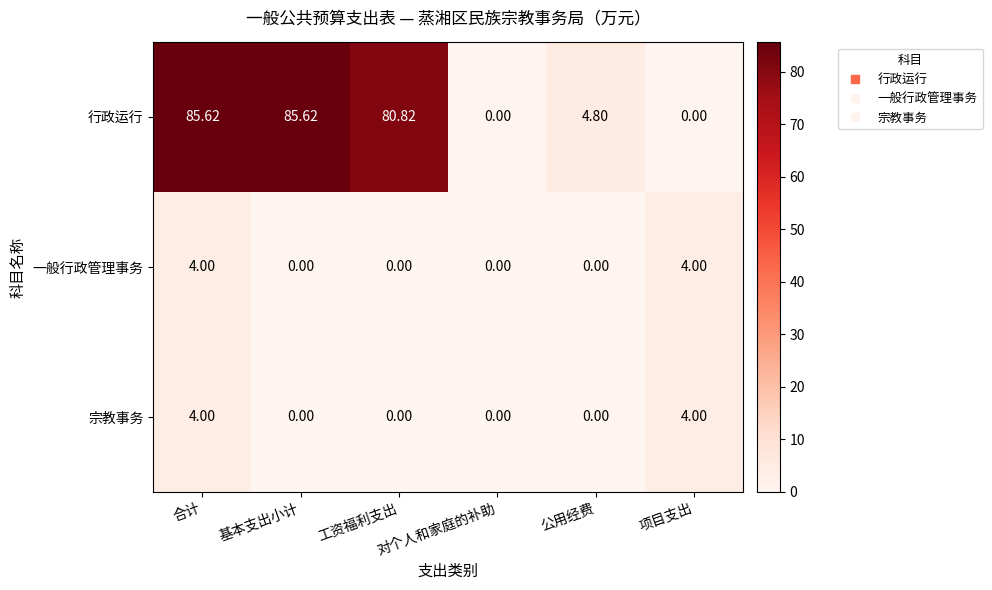

Which series has the largest range (max minus min)?

行政运行